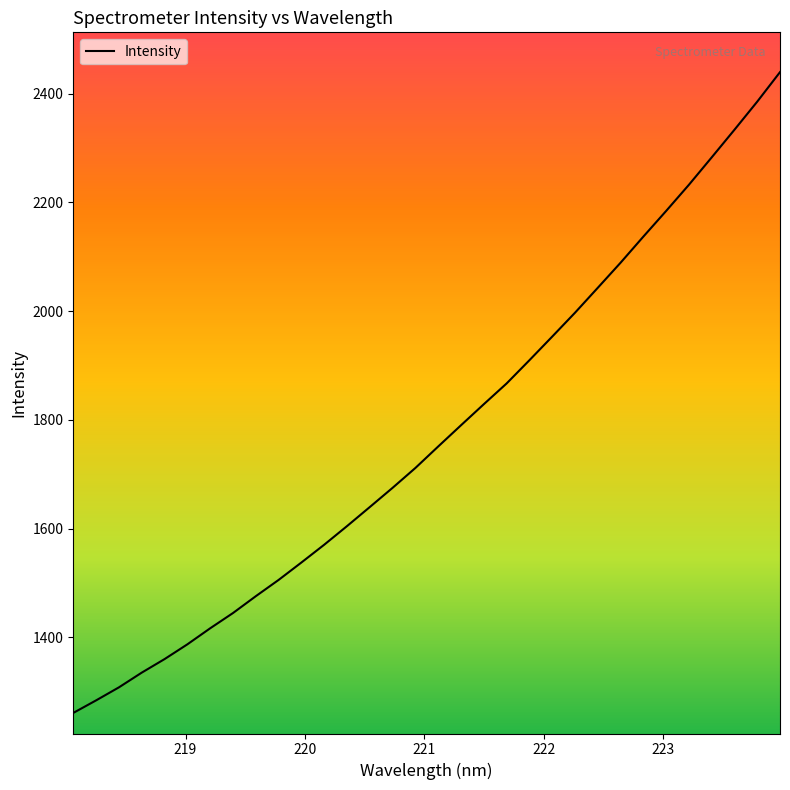

Reading left to right, transcribe all the data shown in this chart.

1261.0	1284.1	1308.0	1335.1	1360.0	1387.2	1416.7	1444.7	1475.7	1505.6	1537.7	1570.4	1604.6	1639.7	1675.1	1711.6	1751.1	1790.1	1828.8	1866.9	1909.6	1953.1	1997.0	2042.8	2088.9	2136.9	2184.1	2232.2	2282.6	2333.5	2385.1	2439.4